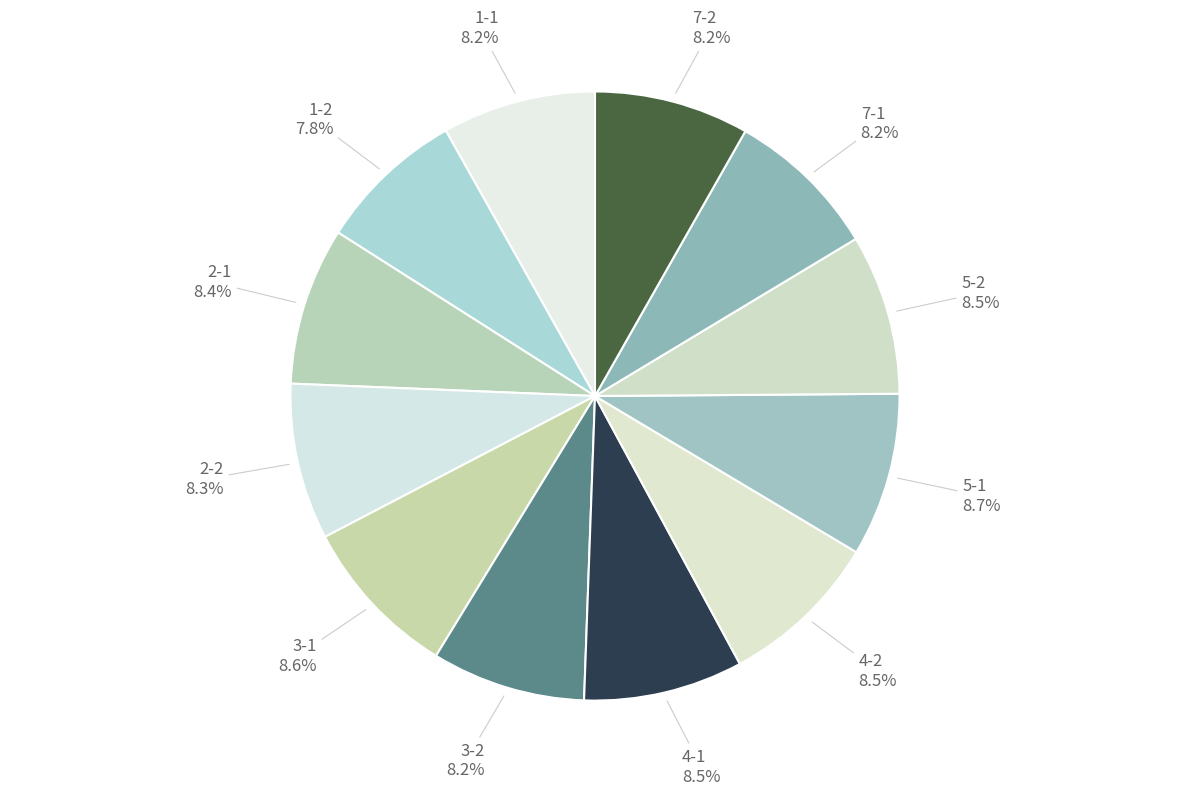

To the nearest percent, what is the average slice percentage?

8%